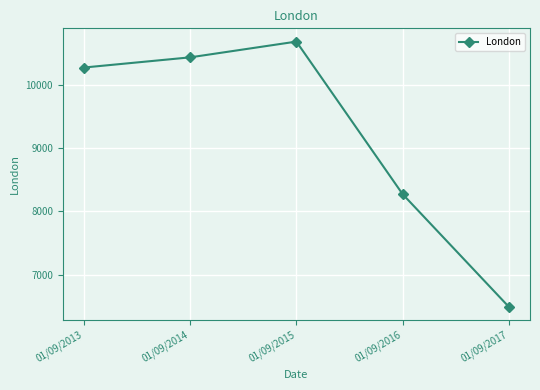

What is the sum of all values?

46168